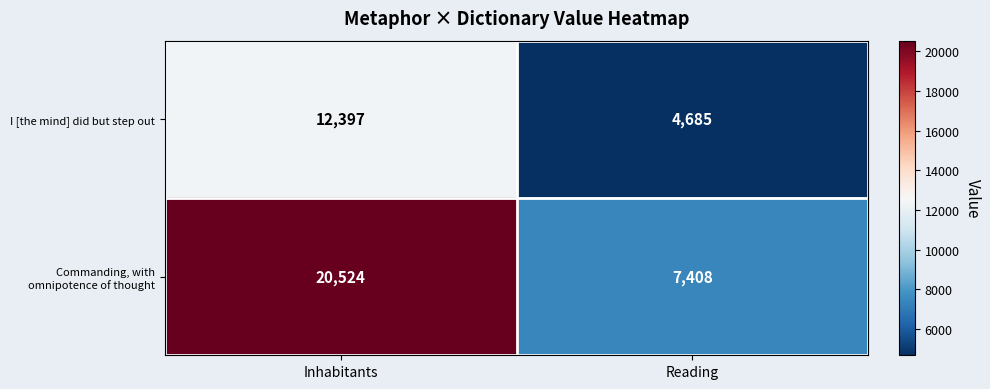

What is the average value of the I [the mind] did but step out series?

8541